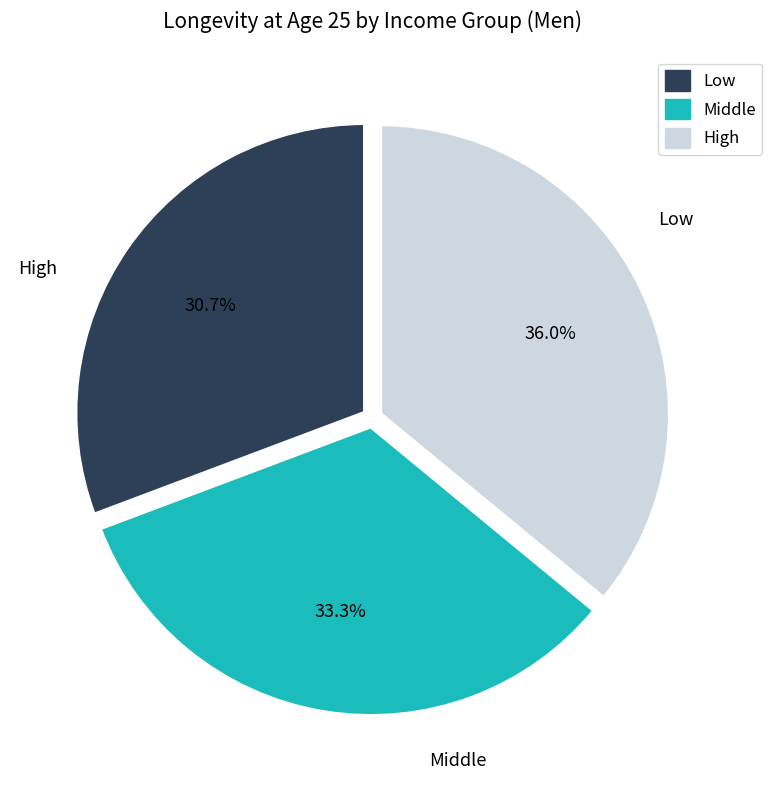

Is there any slice that represents more than half of the pie?

No